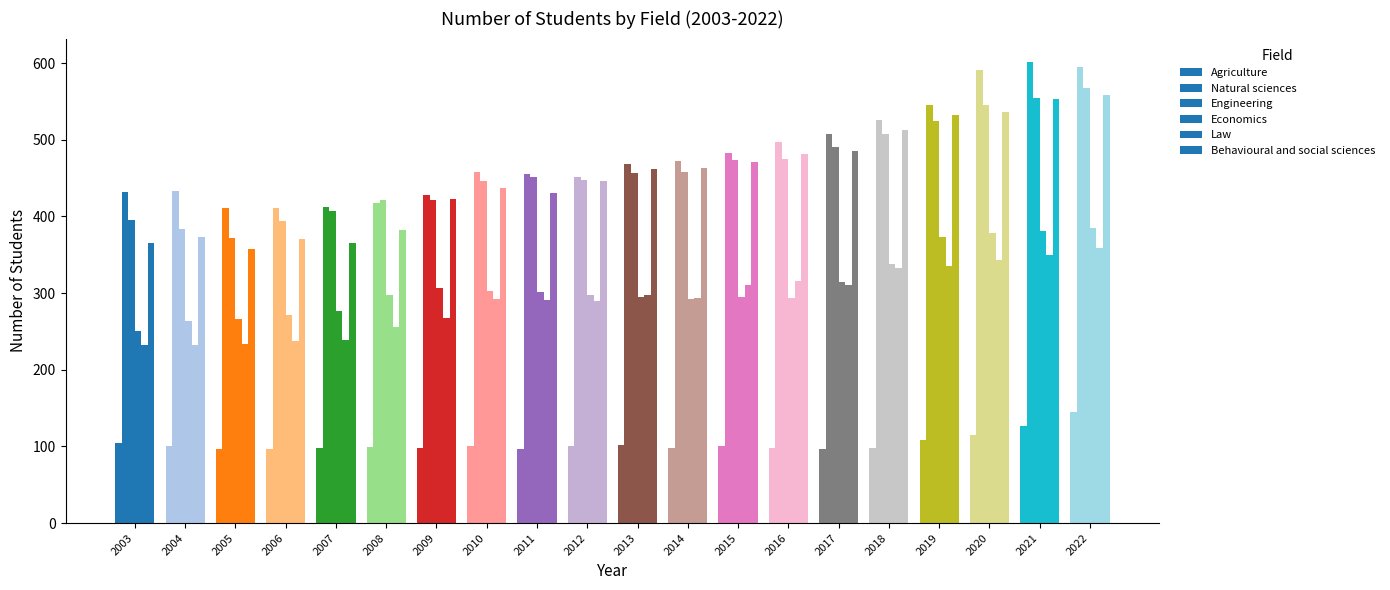

Which series changed the most between 2003 and 2014?

Behavioural and social sciences